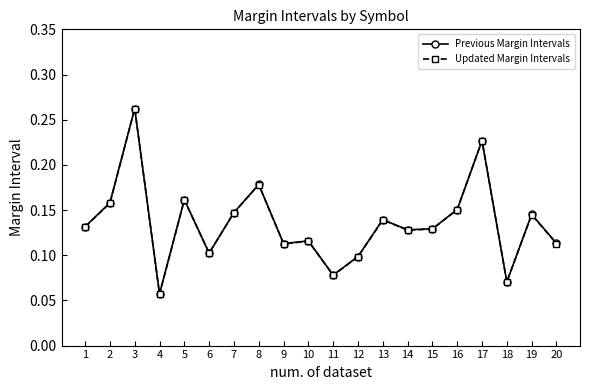

Which series has the largest range (max minus min)?

Updated Margin Intervals